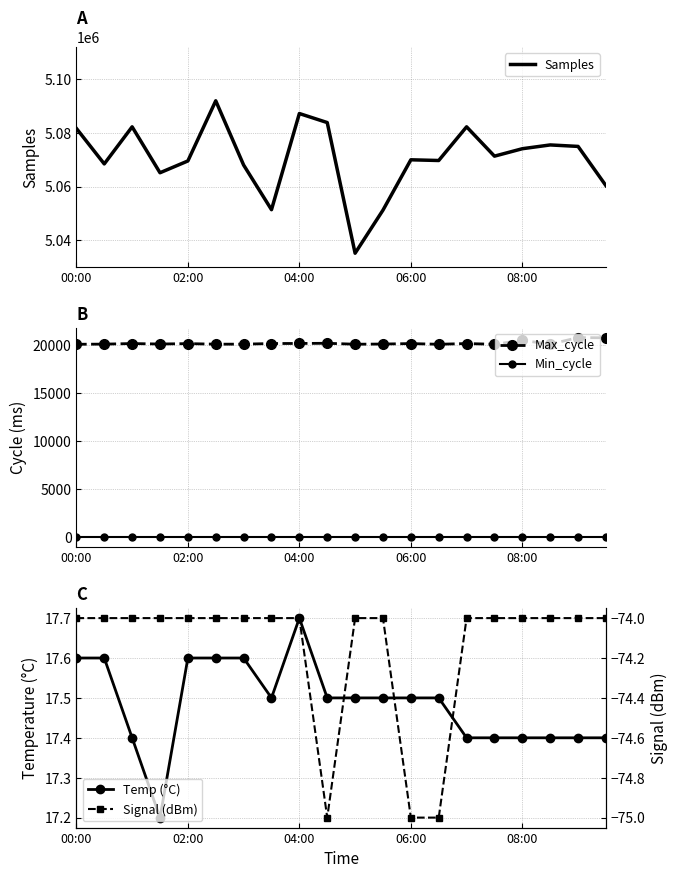

How many categories are shown in the chart?

20